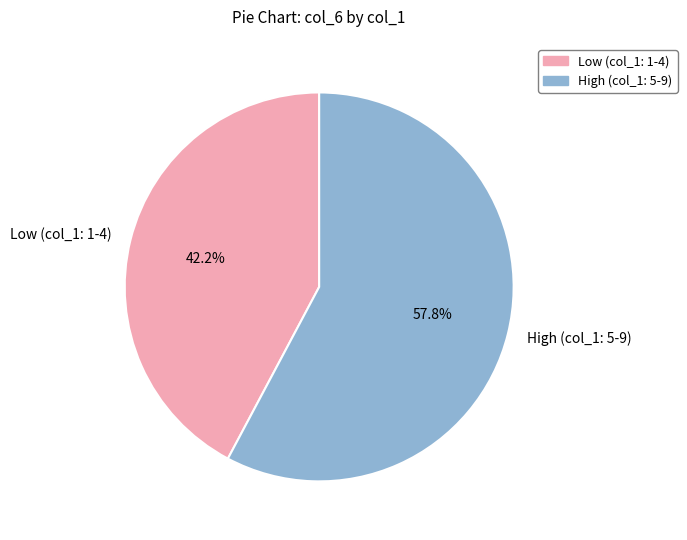

Which category accounts for the majority?

High (col_1: 5-9)